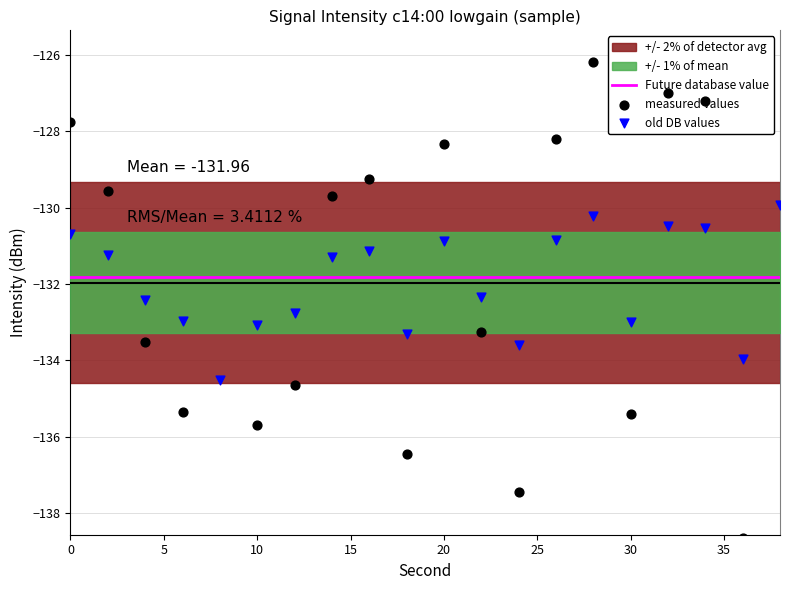

Which series reaches the minimum Y coordinate?

measured values